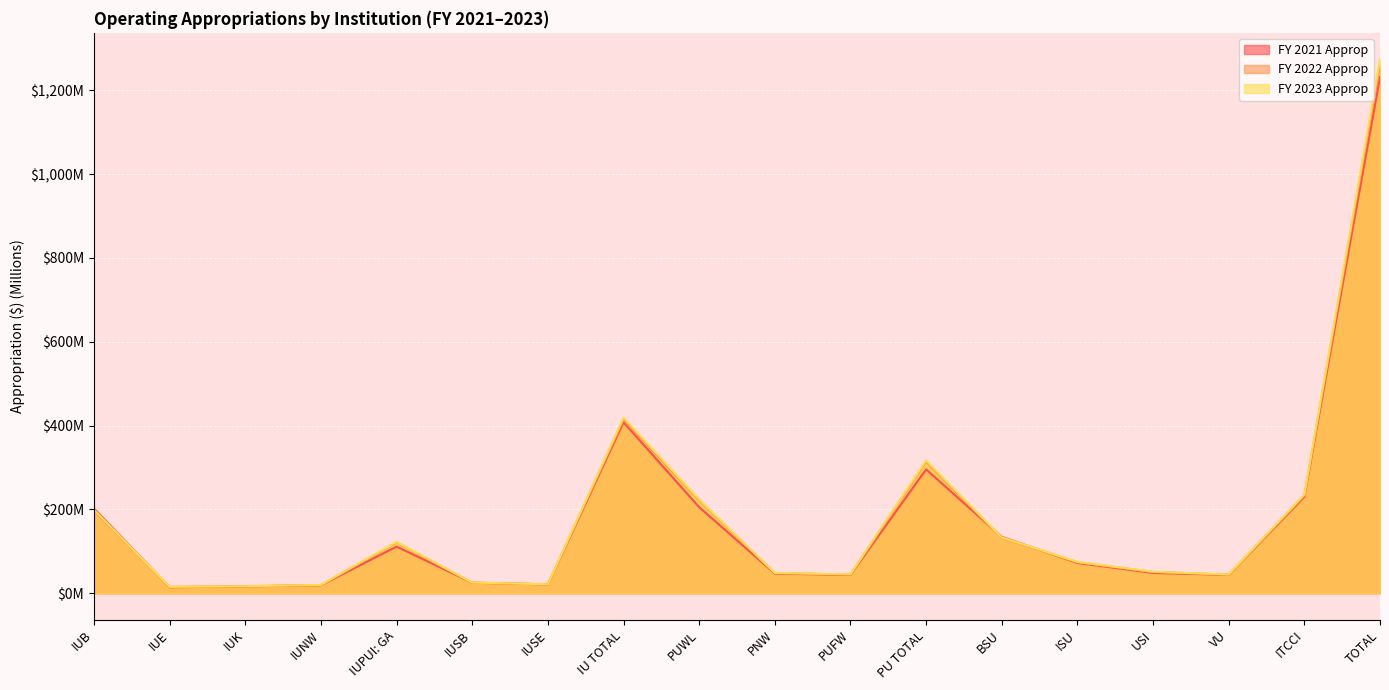

Which series has the largest range (max minus min)?

FY 2023 Approp